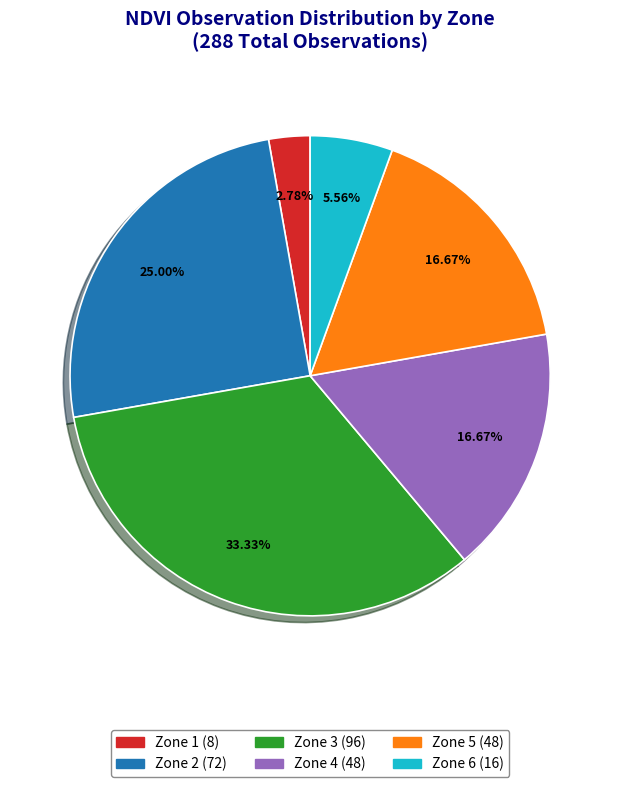

To the nearest percent, what percentage of the pie is Zone 1?

3%